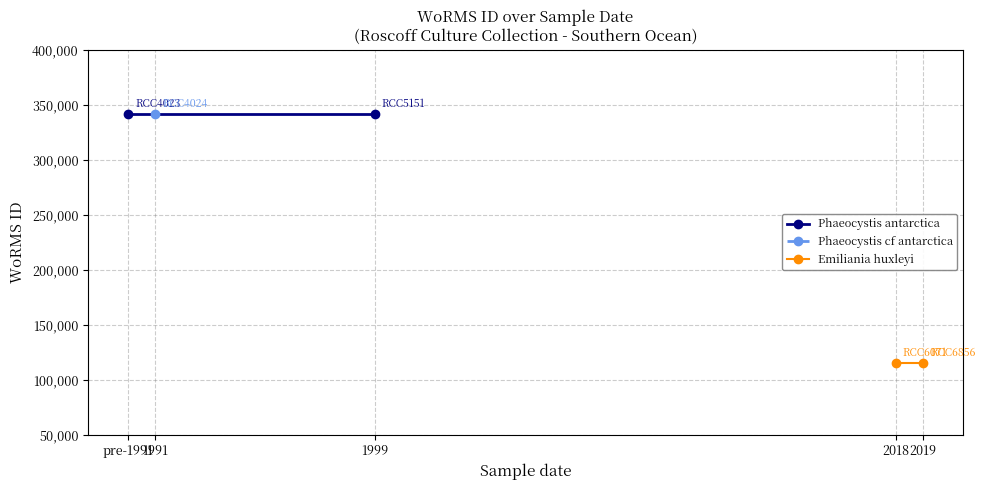

Which has a higher value, pre-1991 or 1999?

pre-1991